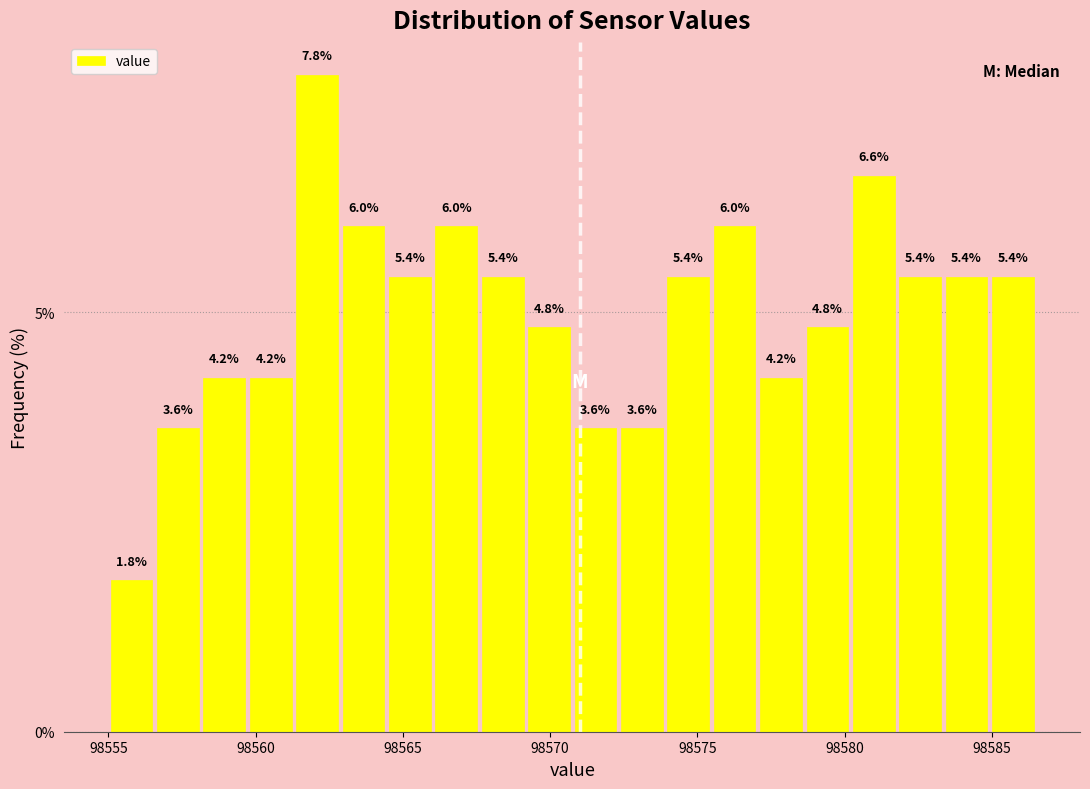

Around what value on the x-axis is the tallest bar? Give the approximate position of its centre, as read against the axis.

98562.0